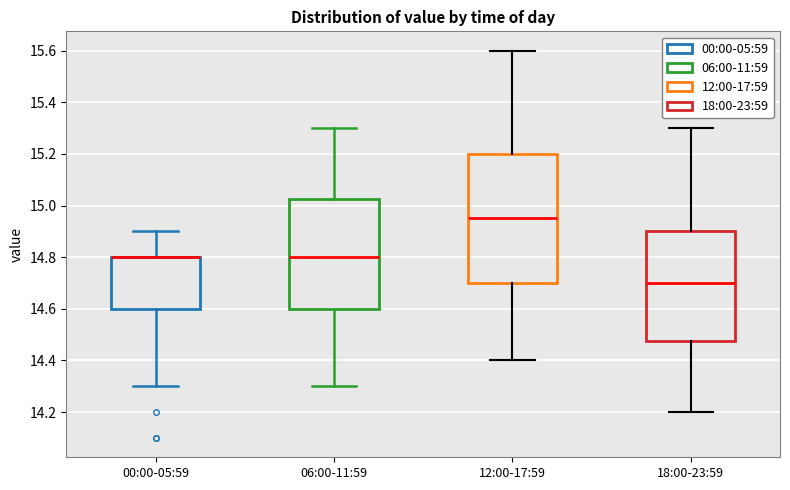

Which box is the tallest, from its lower edge to its upper edge?

12:00-17:59